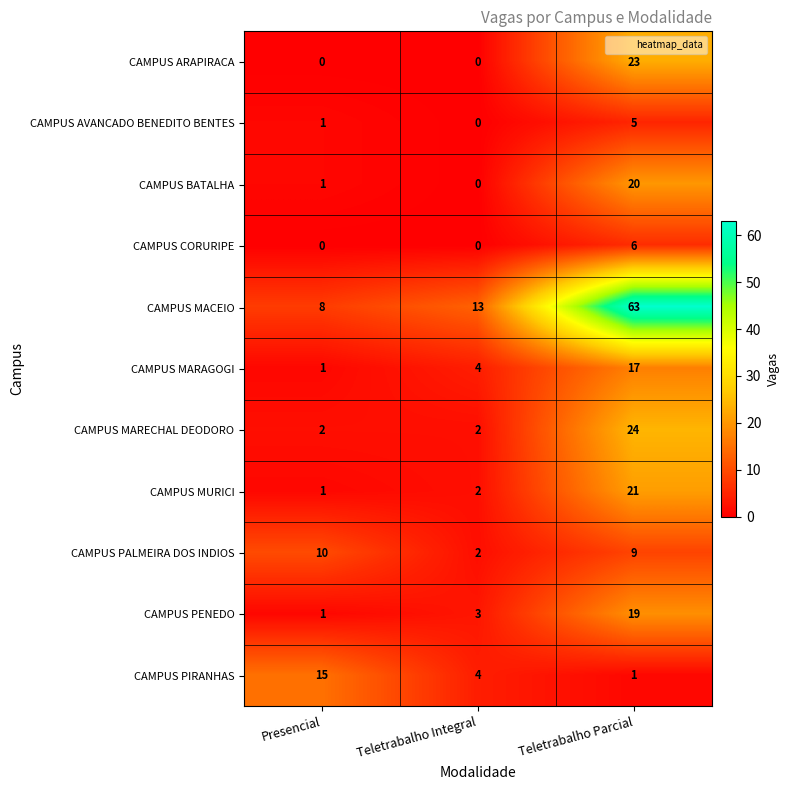

What is the spread (max minus min) of values at Teletrabalho Integral?

13